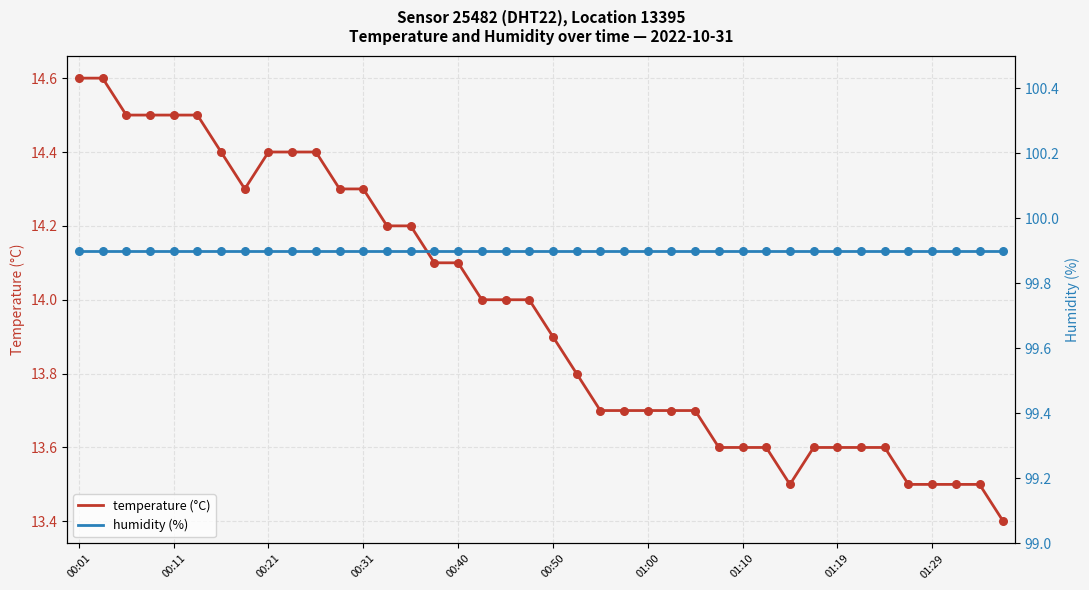

The value of temperature (°C) at 00:21 is 14.4. True or false?

True